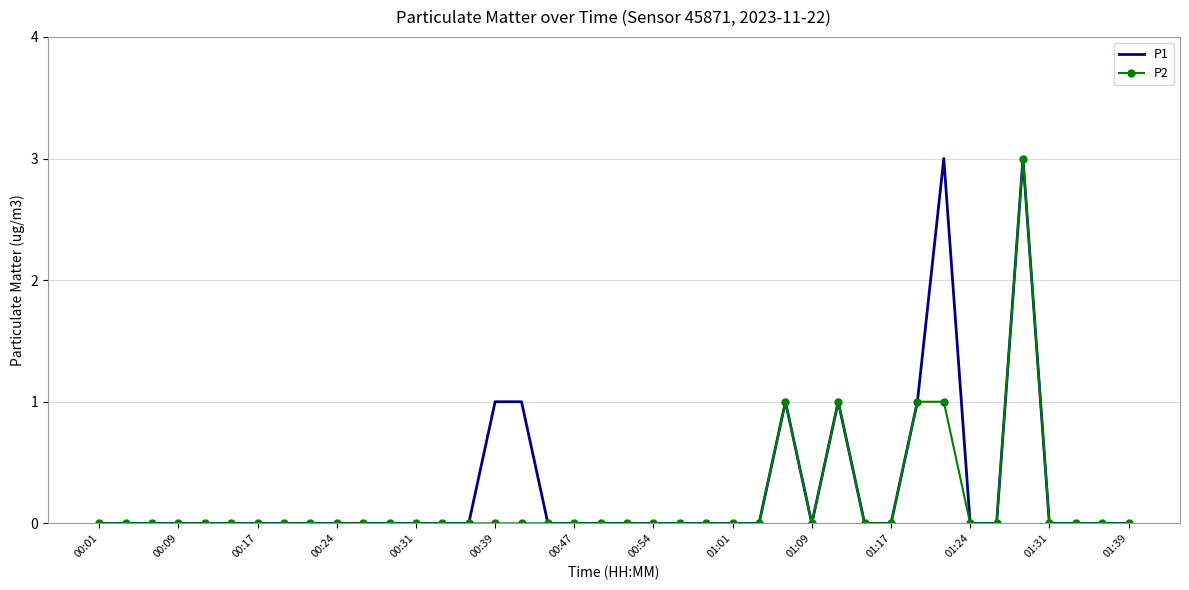

Rank the series by their average value, from lowest to highest.

P2, P1